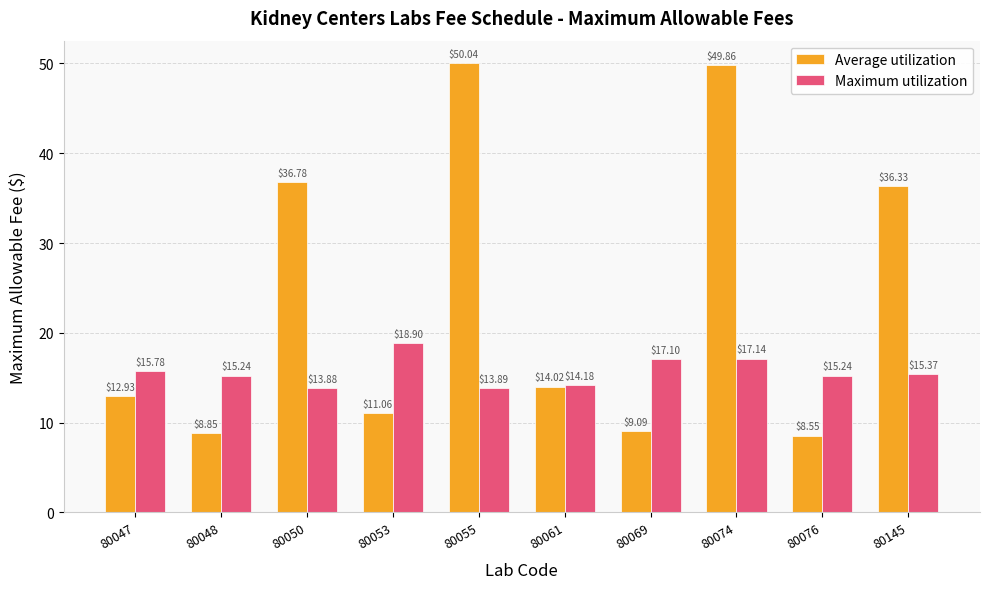

What is the sum of the Average utilization values at 80048 and 80145?

45.2